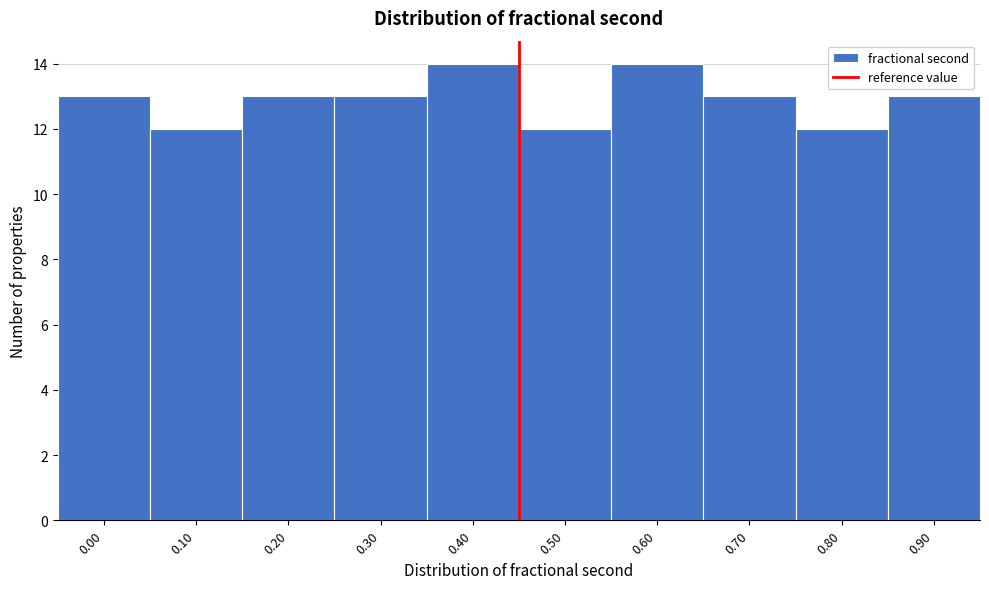

Reading left to right, extract all data points from this chart.

0.00=13	0.10=12	0.20=13	0.30=13	0.40=14	0.50=12	0.60=14	0.70=13	0.80=12	0.90=13